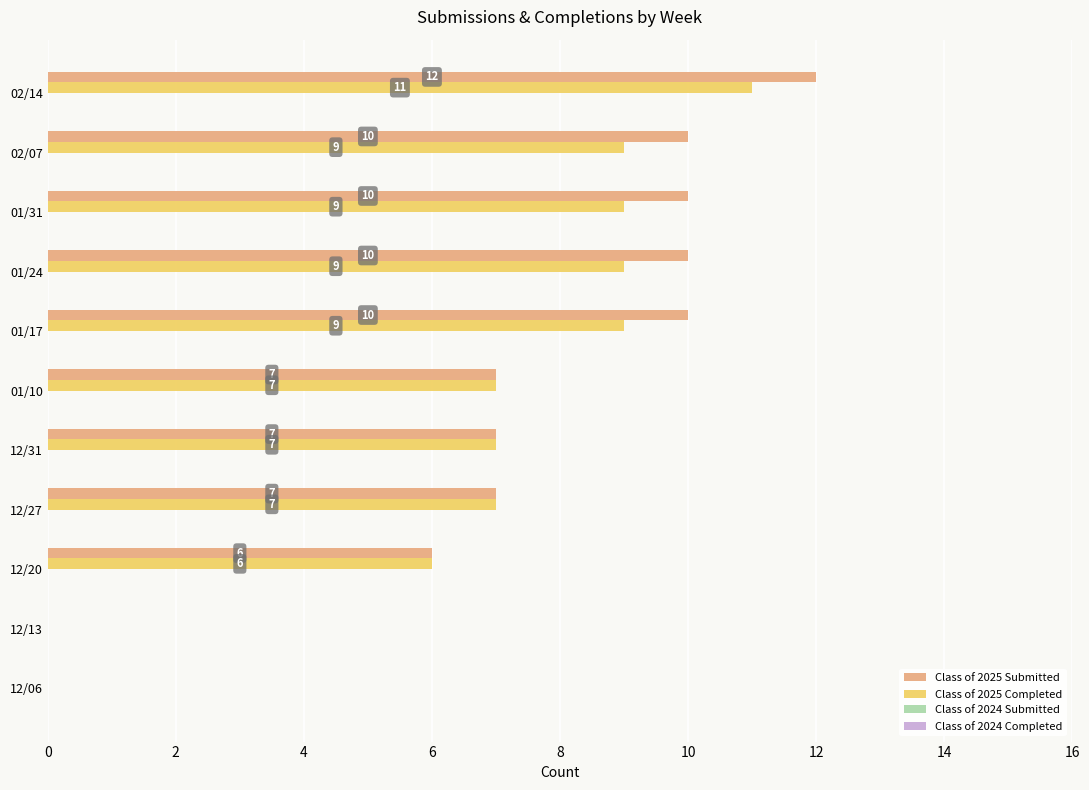

What is the average value of the Class of 2025 Completed series?

7